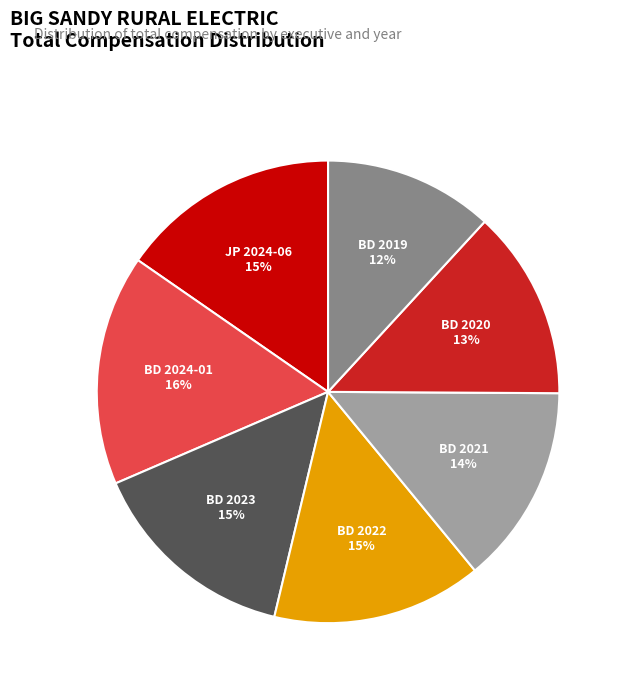

To the nearest percent, what is the average slice percentage?

14%